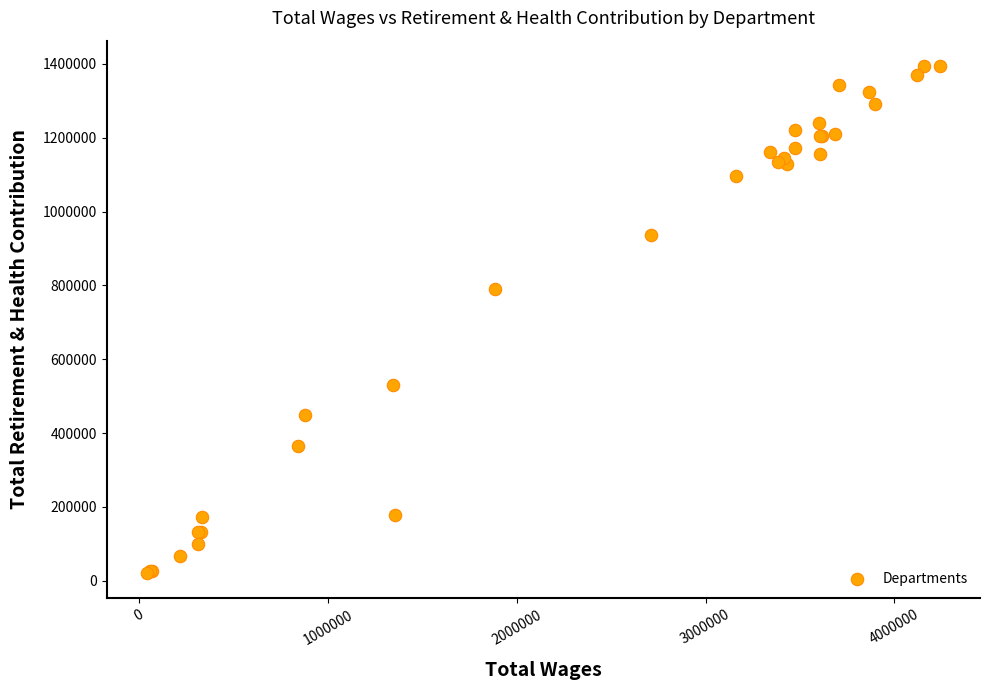

What Y value in the scatter plot is closest to 708049?

790494